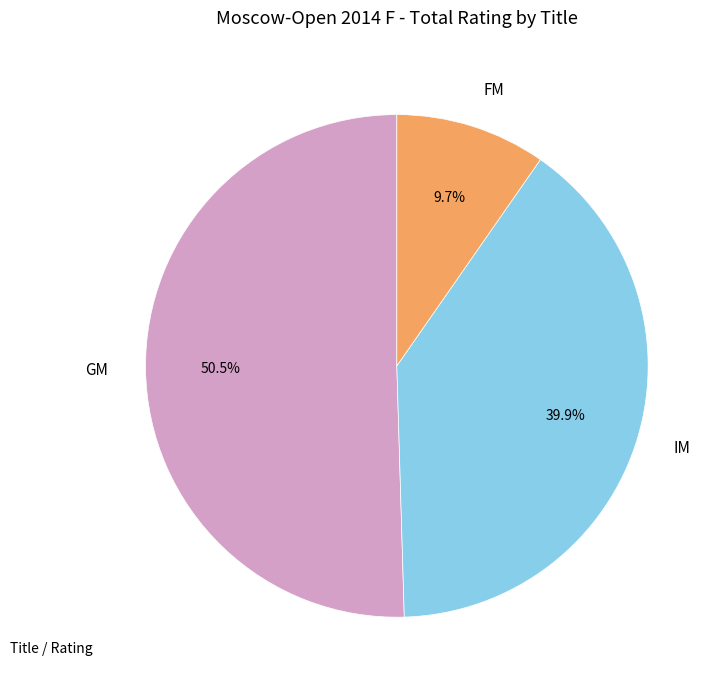

Which has a higher value, FM or IM?

IM